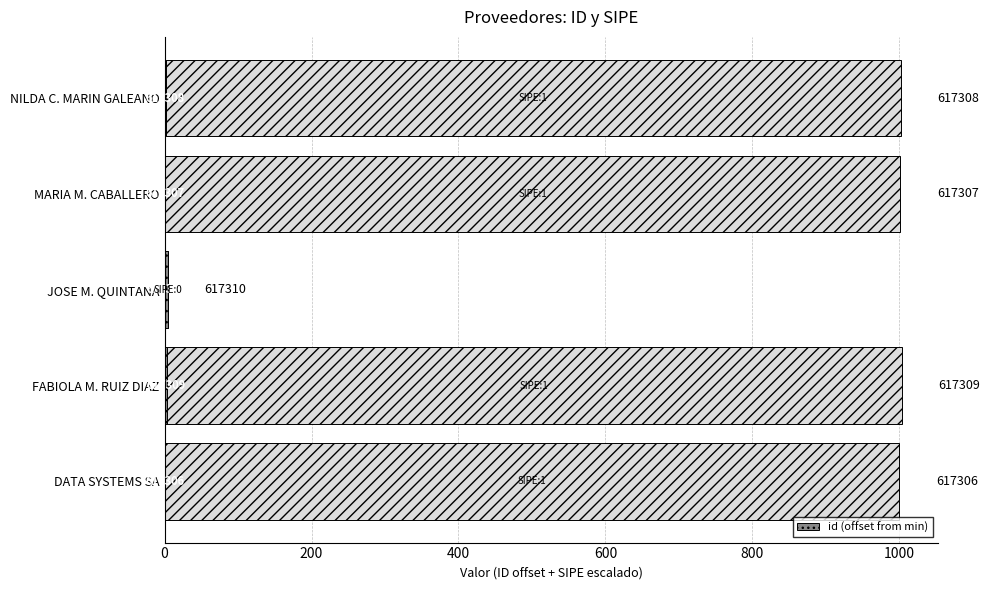

How many values are below 2?

2